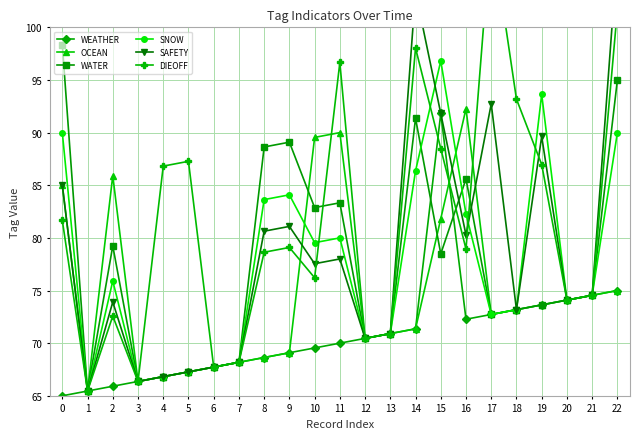

True or false: WATER and SNOW cross at least once.

True